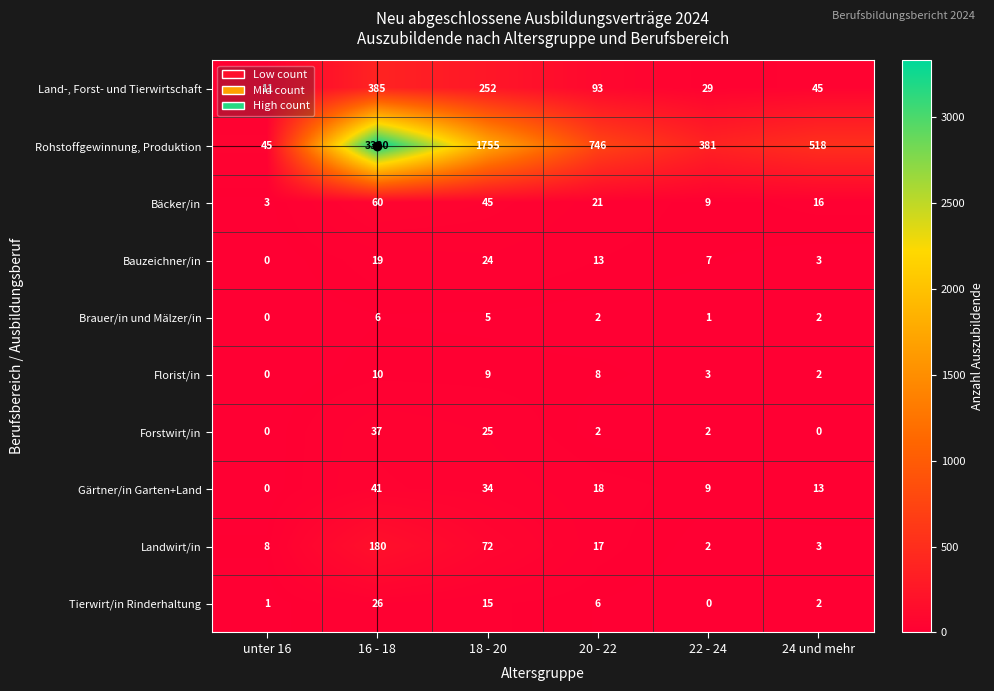

The Tierwirt/in Rinderhaltung series shows -9 at 22 - 24. True or false?

False